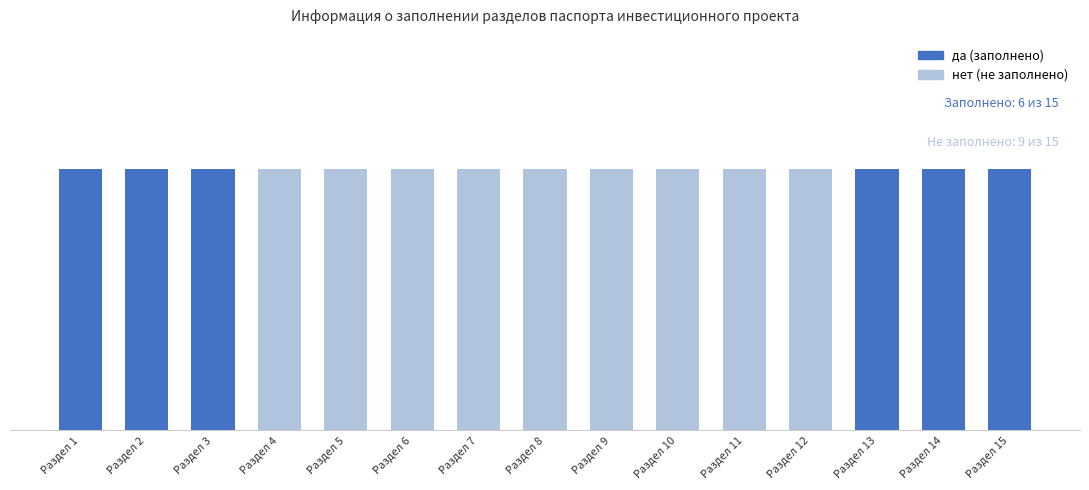

What is the maximum value shown in the chart?

1